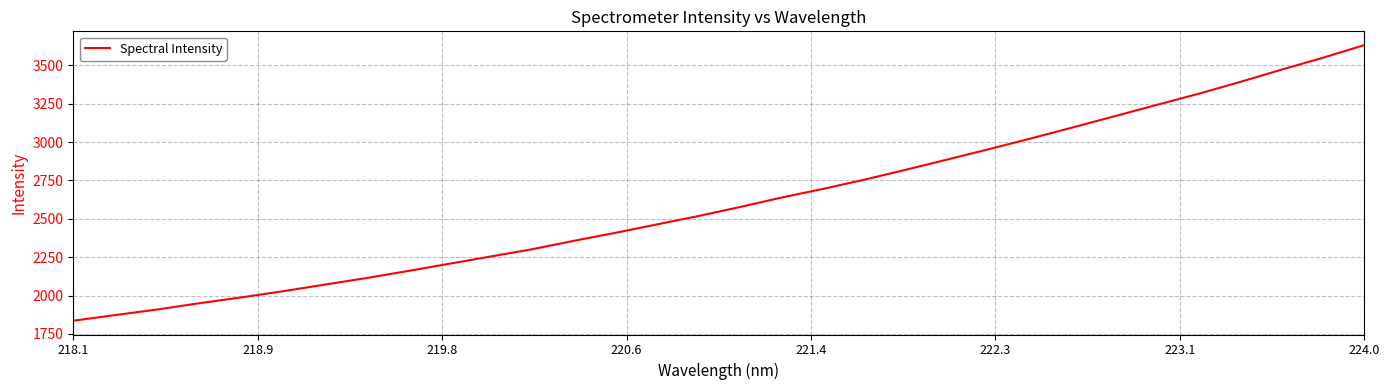

What is the minimum value shown in the chart?

1836.4